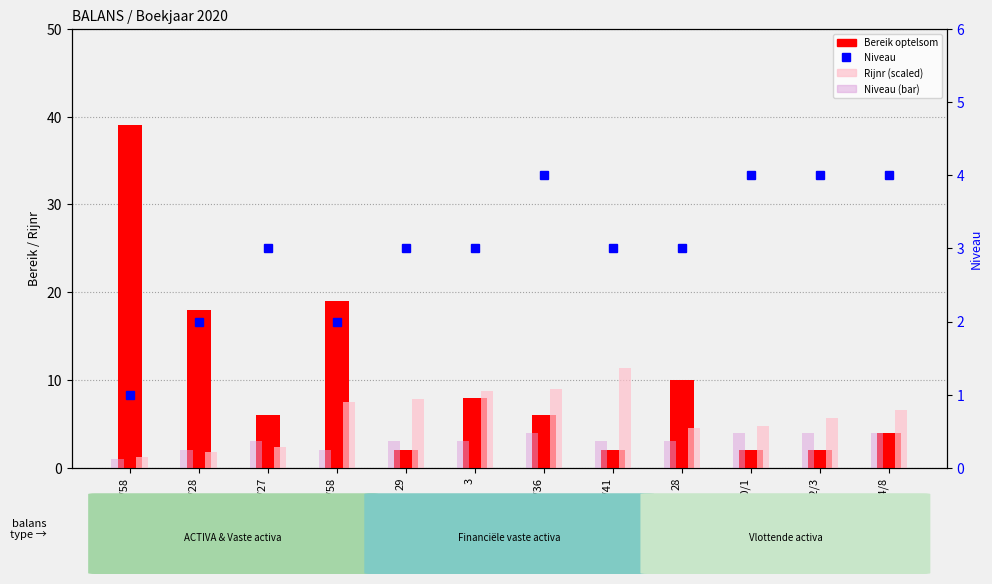

At which label does Bereik optelsom first exceed 6?

20/58